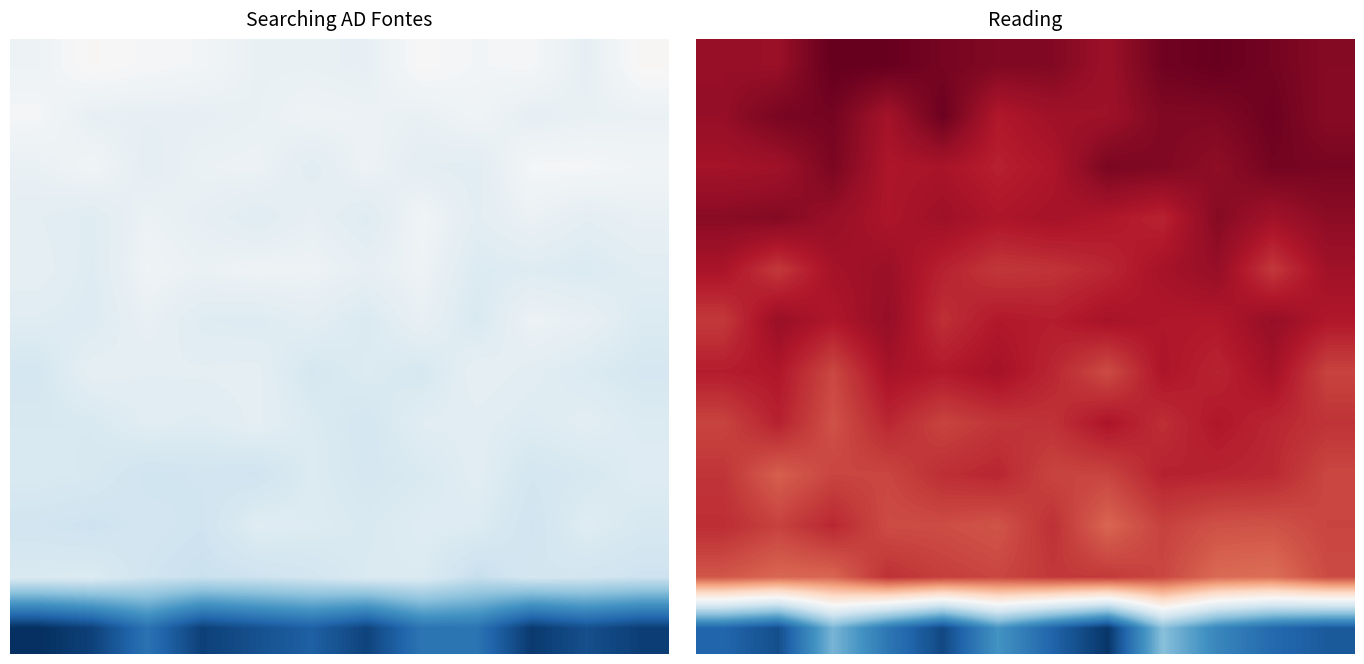

At which category is the sum across all series the highest?

8